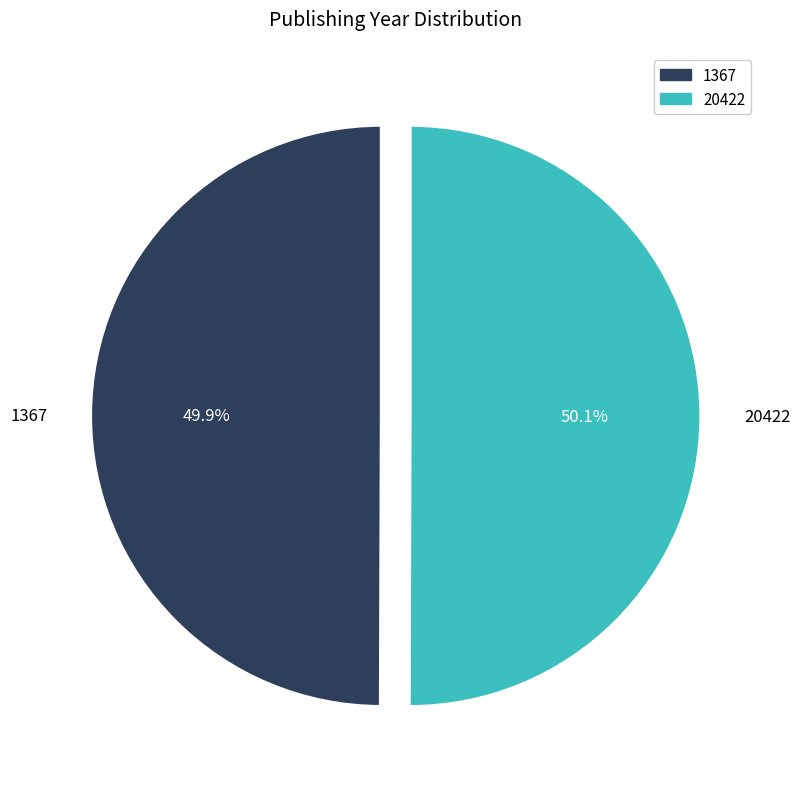

Approximately how many times larger is the value at 20422 compared to 1367?

1.0